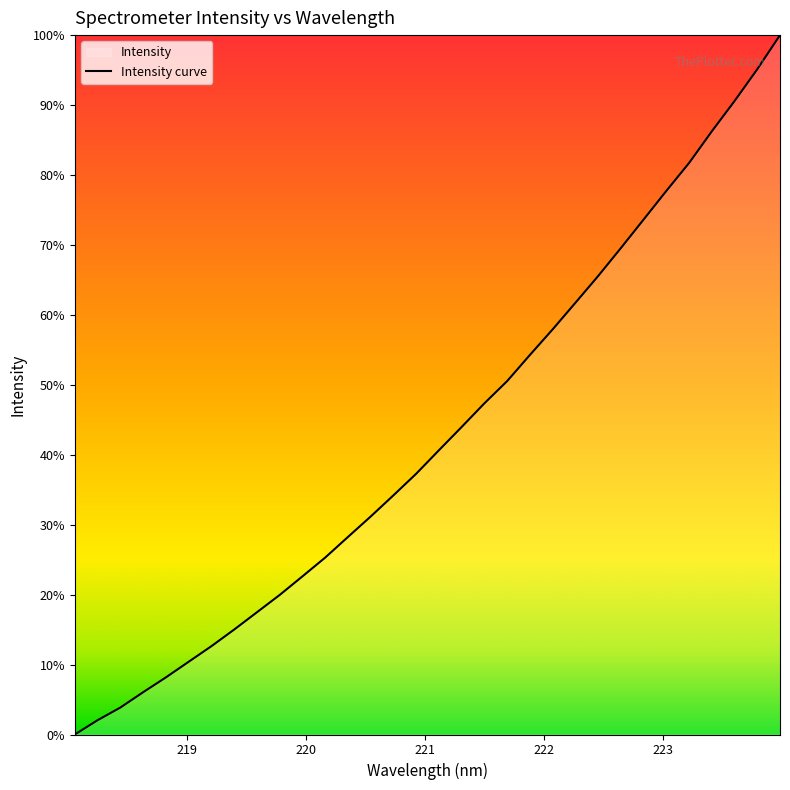

Does the chart display data point markers on the line(s)?

No